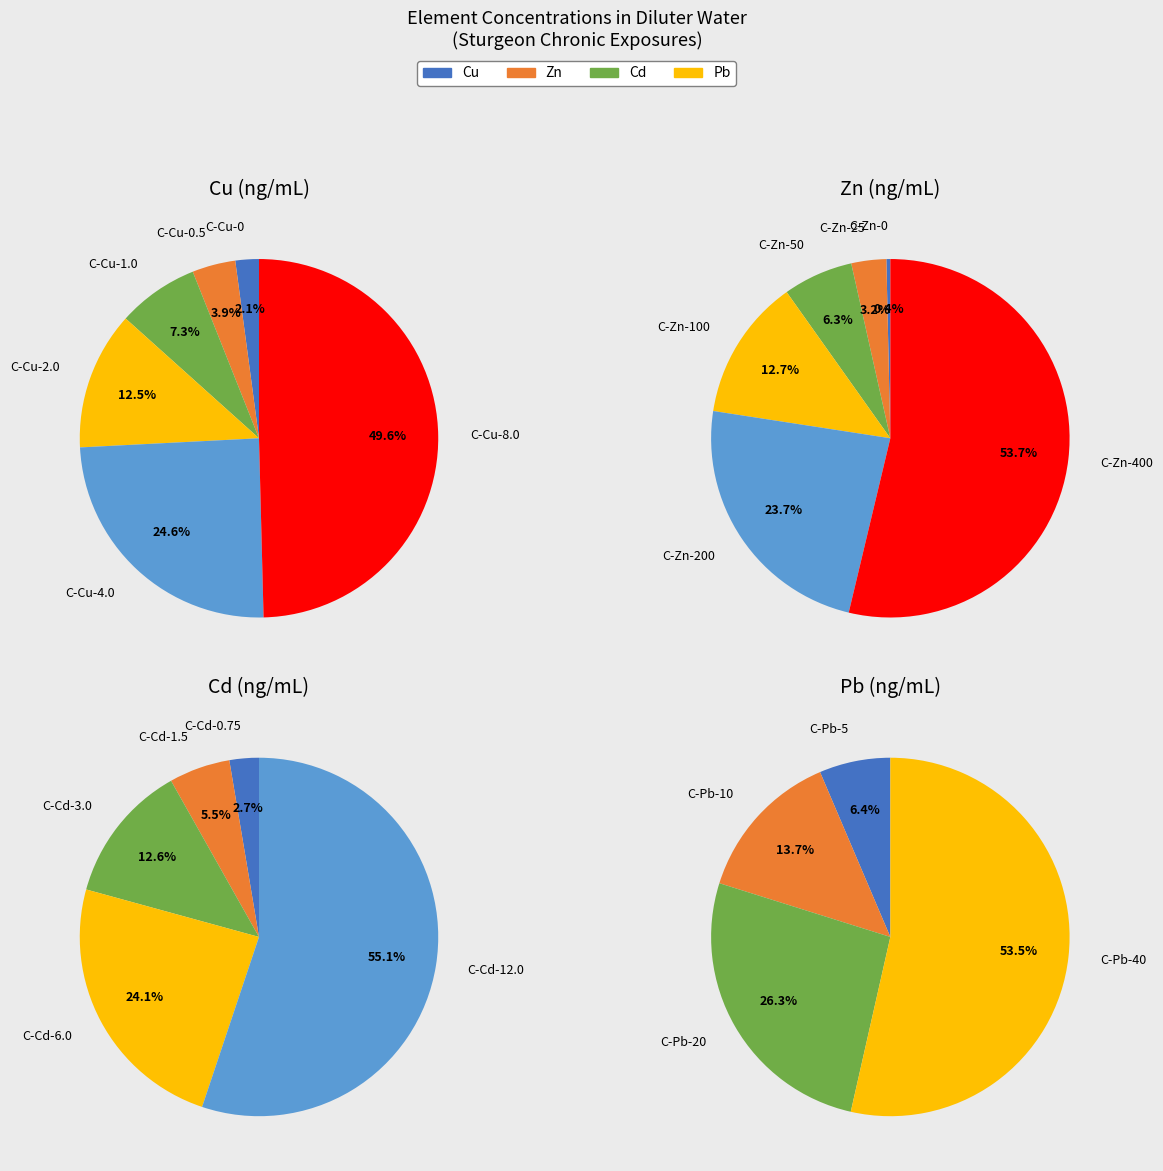

What percentage is the Pb (ng/mL) slice, to the nearest percent?

54%